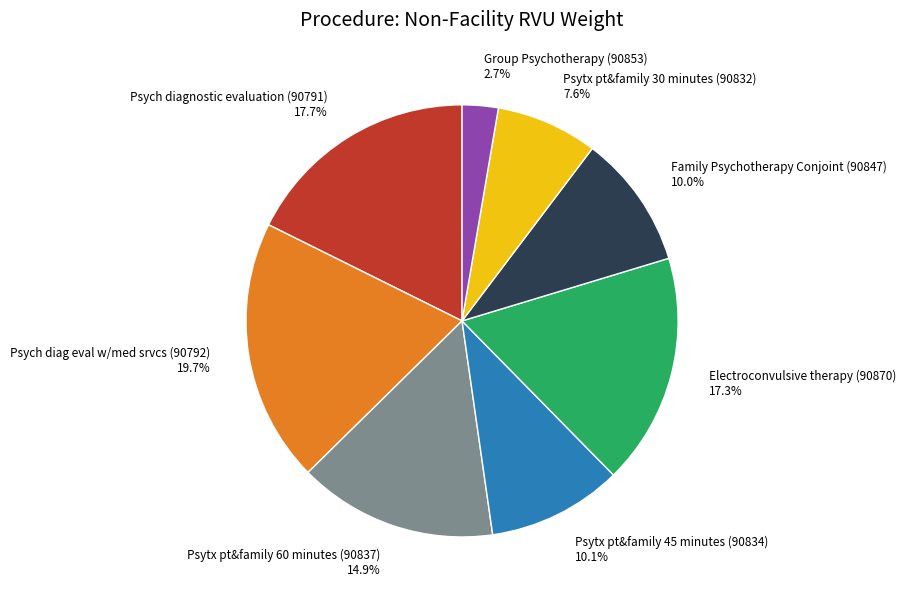

To the nearest percent, what portion does Family Psychotherapy Conjoint (90847) represent?

10%